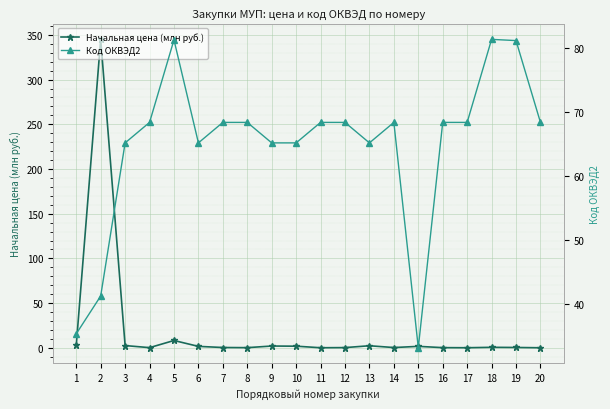

What is the average value of the Начальная цена (млн руб.) series?

18.6